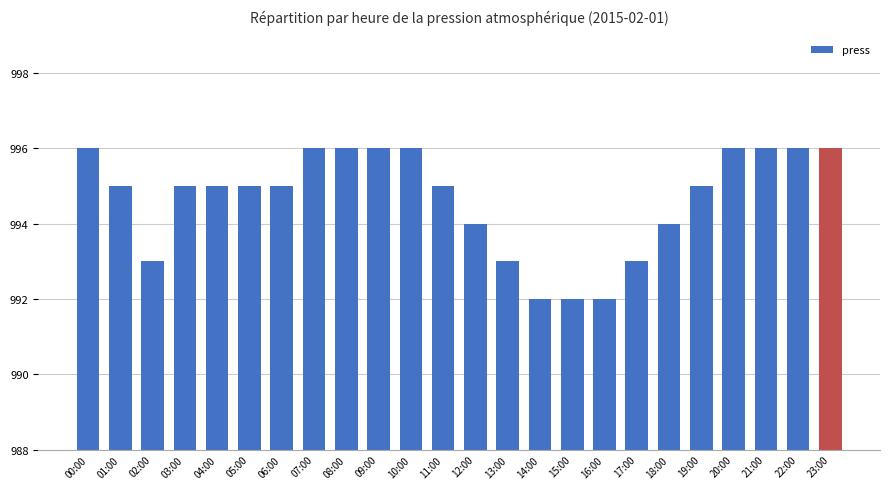

How many bars are there in total?

24